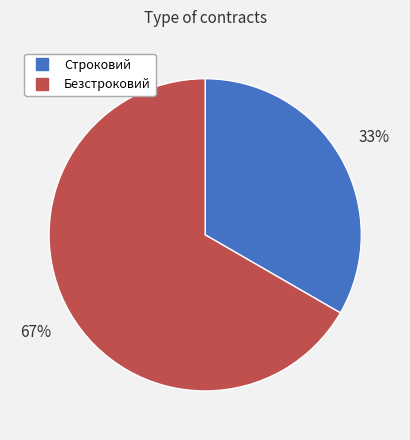

Which has a higher value, Безстроковий or Строковий?

Безстроковий